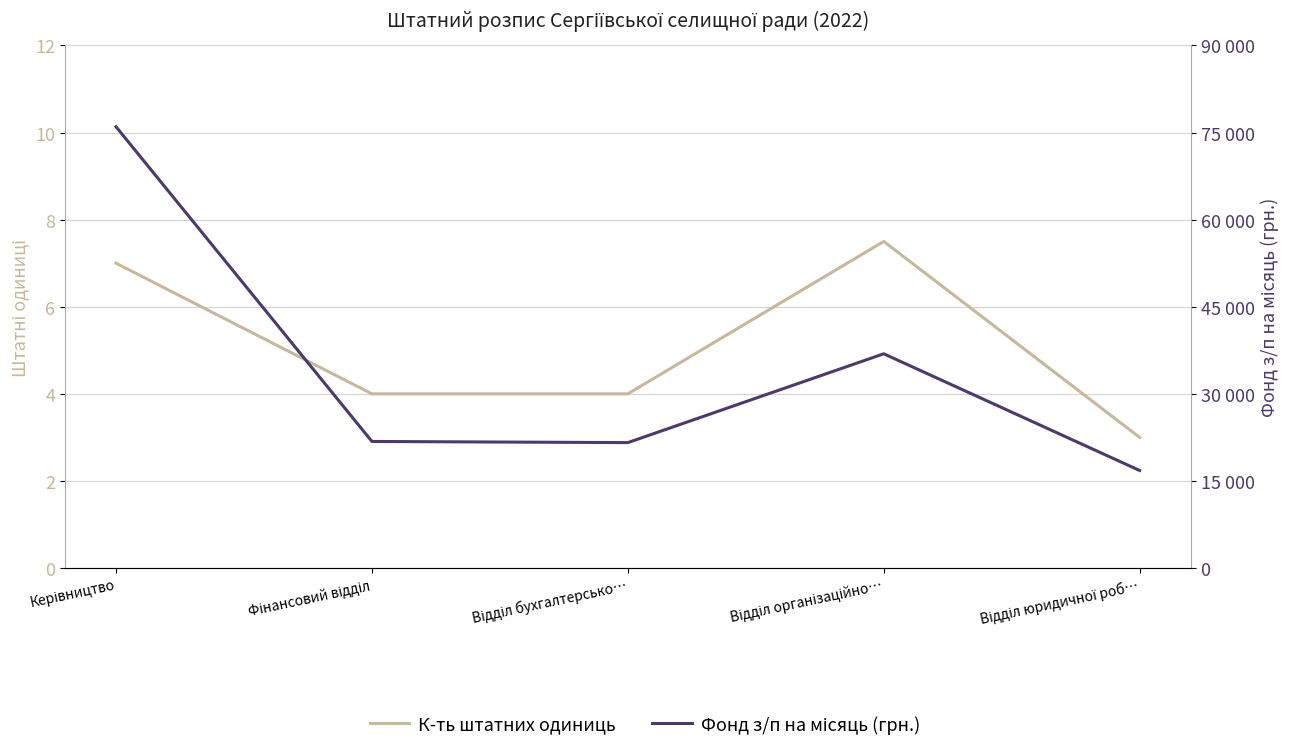

The value of К-ть штатних одиниць at Відділ бухгалтерсько… is 4.0. True or false?

True